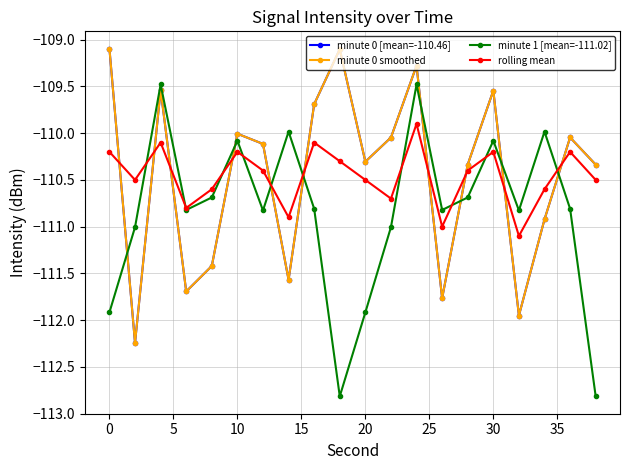

Which series has the widest spread of values?

minute 1 [mean=-111.02]